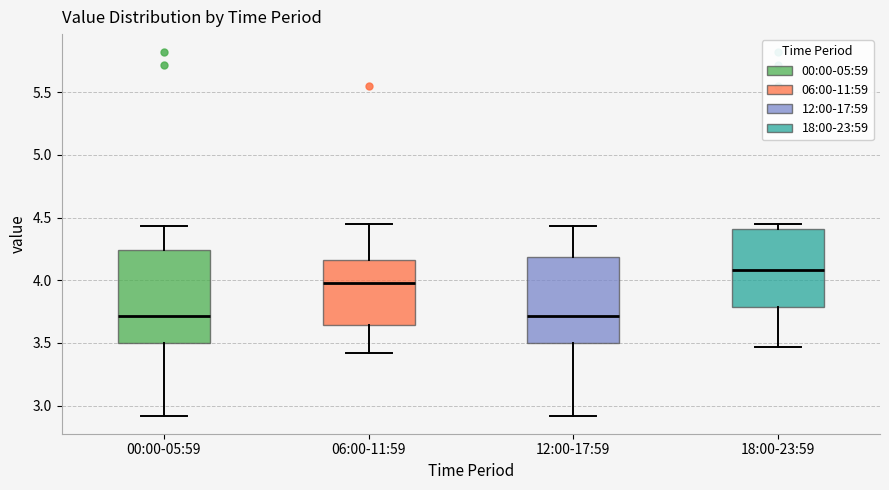

Which box is the tallest, from its lower edge to its upper edge?

00:00-05:59